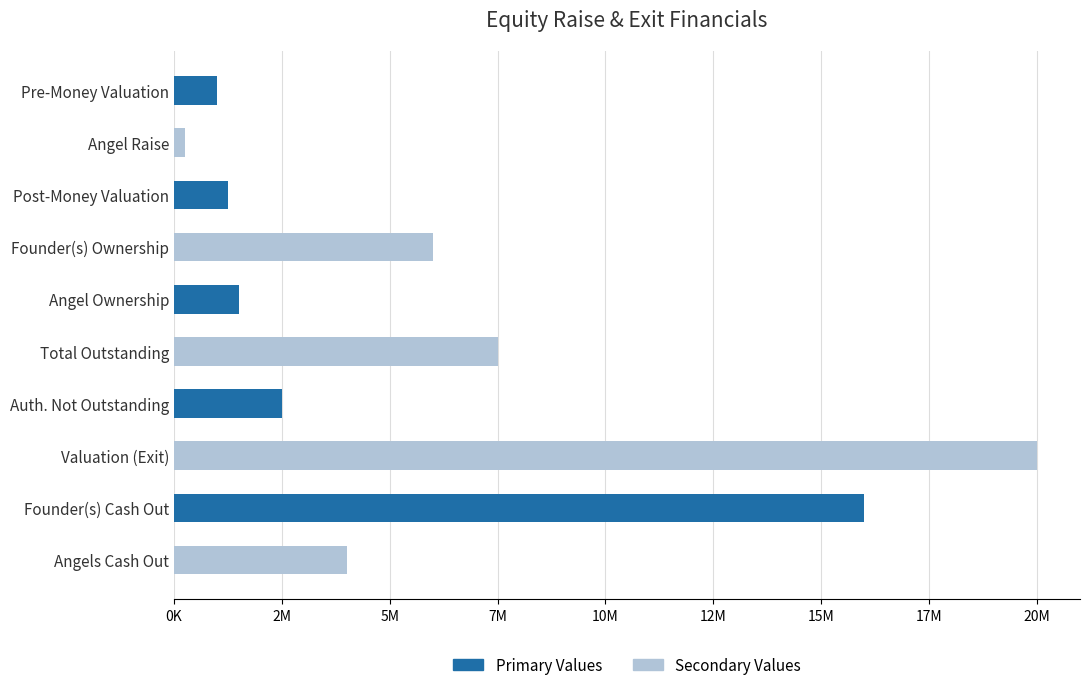

Rank the categories by value from lowest to highest.

Angel Raise, Pre-Money Valuation, Post-Money Valuation, Angel Ownership, Auth. Not Outstanding, Angels Cash Out, Founder(s) Ownership, Total Outstanding, Founder(s) Cash Out, Valuation (Exit)